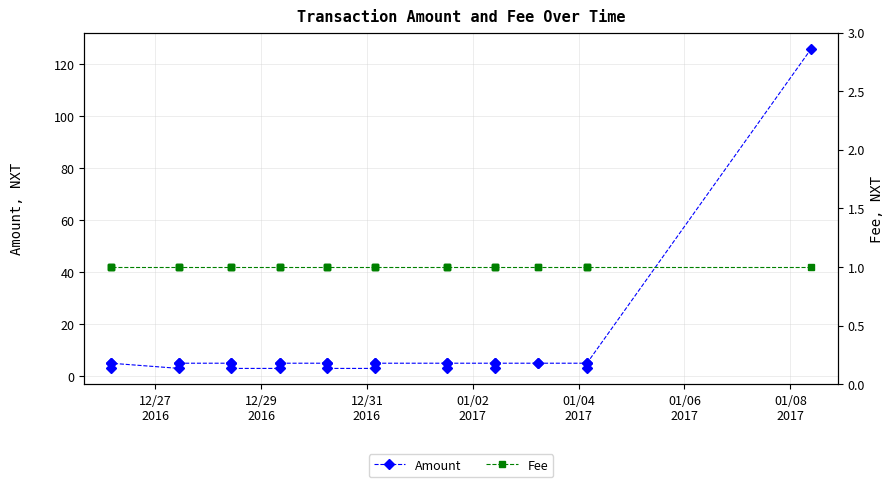

At how many categories does at least one series exceed 56?

1